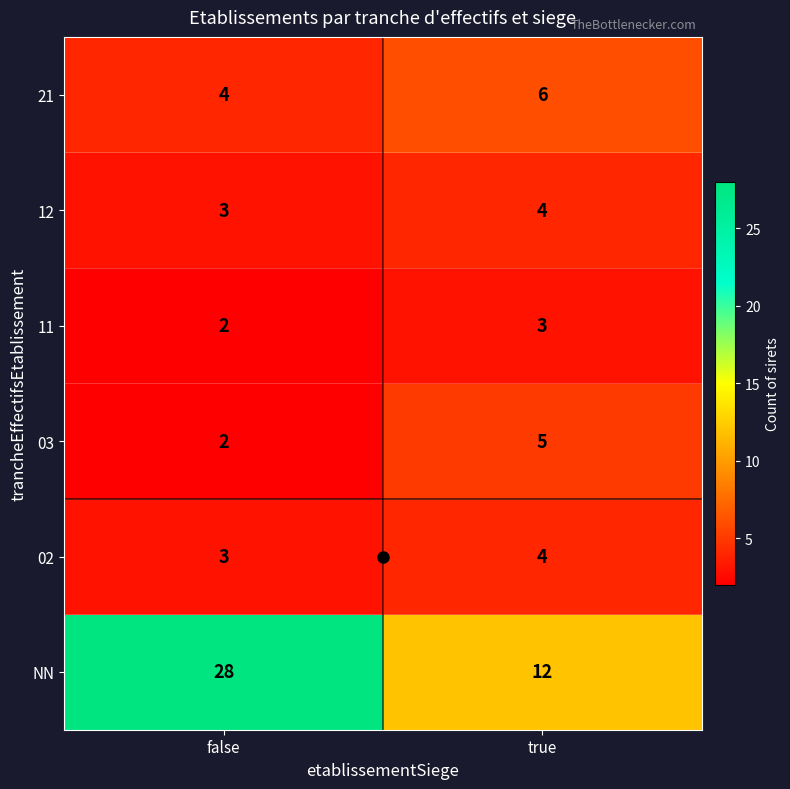

True or false: 02 has a value of 4 at true.

True